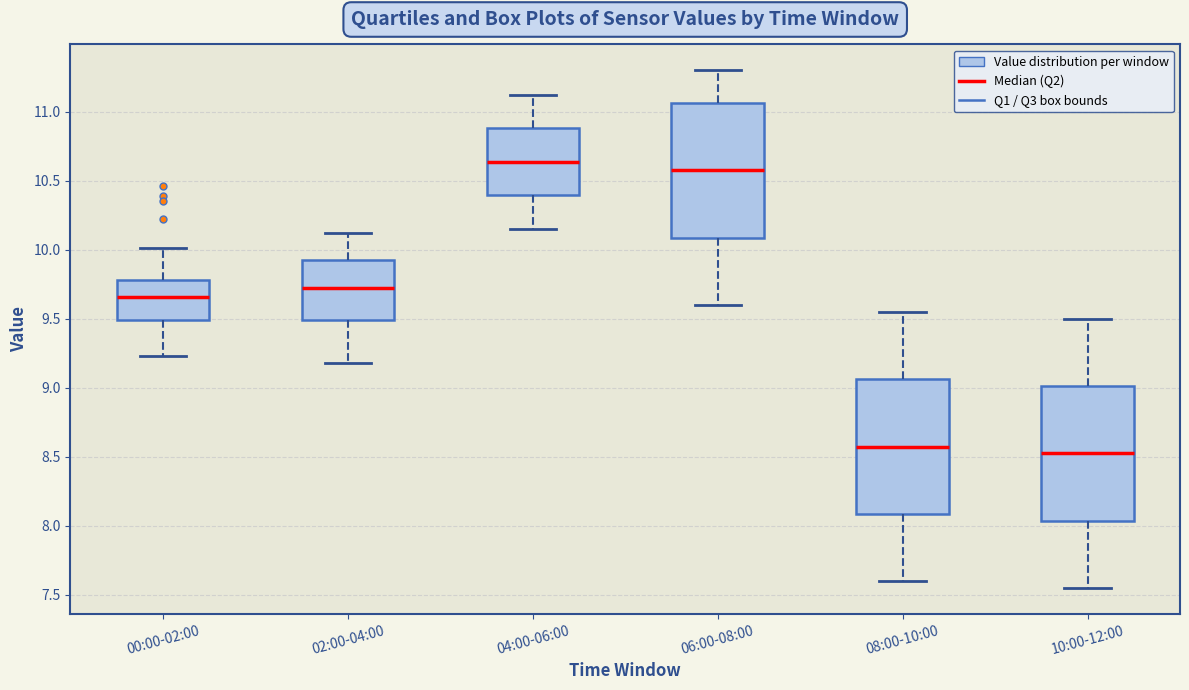

Reading left to right, transcribe this box plot: for each box, give where its median line is, the range the box spans, and where its two whiskers end, as read against the y-axis. The values are not printed on the chart, so give them approximately, as read against the axis.

00:00-02:00: median 9.65, box 9.50 to 9.80, whiskers 9.25 to 10.00
02:00-04:00: median 9.75, box 9.50 to 9.90, whiskers 9.20 to 10.10
04:00-06:00: median 10.65, box 10.40 to 10.90, whiskers 10.15 to 11.10
06:00-08:00: median 10.60, box 10.10 to 11.05, whiskers 9.60 to 11.30
08:00-10:00: median 8.60, box 8.10 to 9.05, whiskers 7.60 to 9.55
10:00-12:00: median 8.55, box 8.05 to 9.00, whiskers 7.55 to 9.50